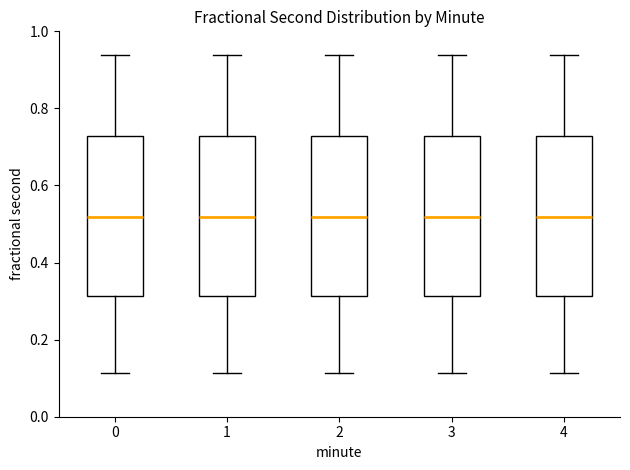

Where is the lower edge of the box at x = 3 on the y-axis? The values are not printed on the chart, so give them approximately, as read against the axis.

0.32